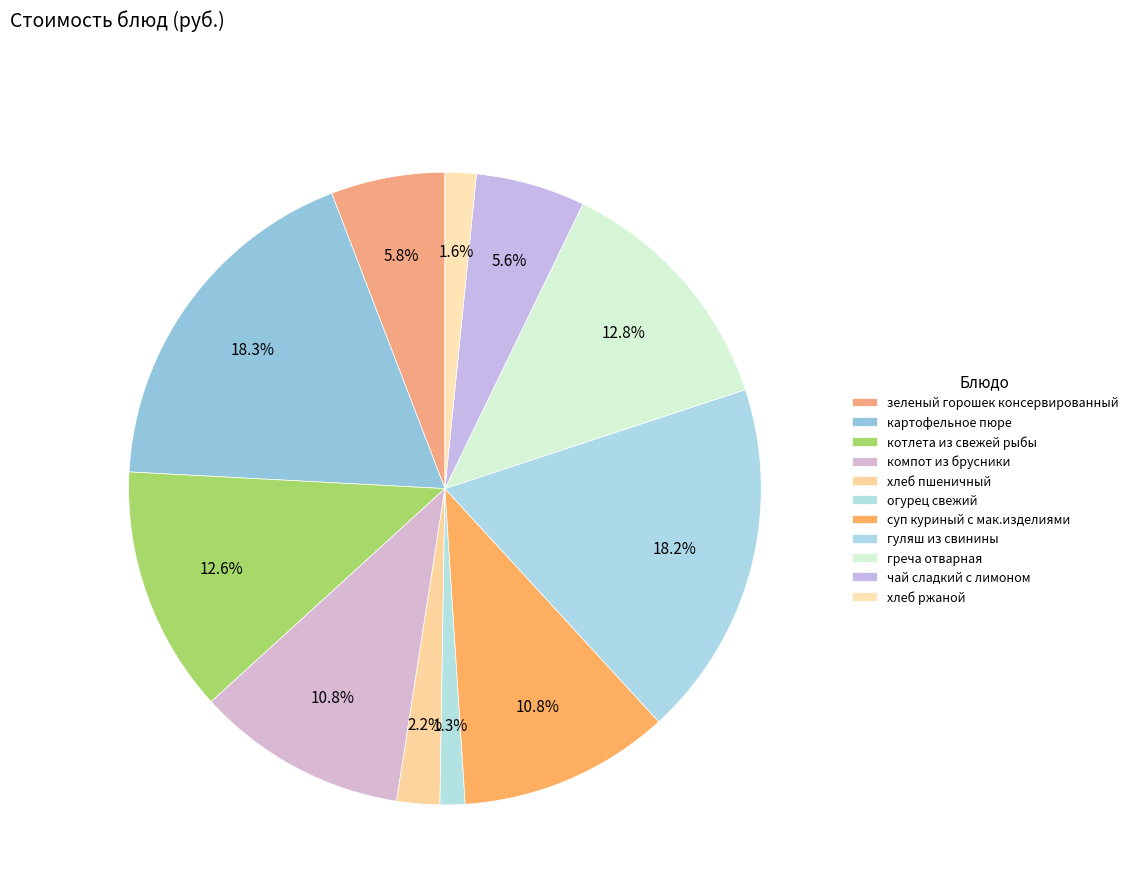

How many segments does this pie chart have?

11